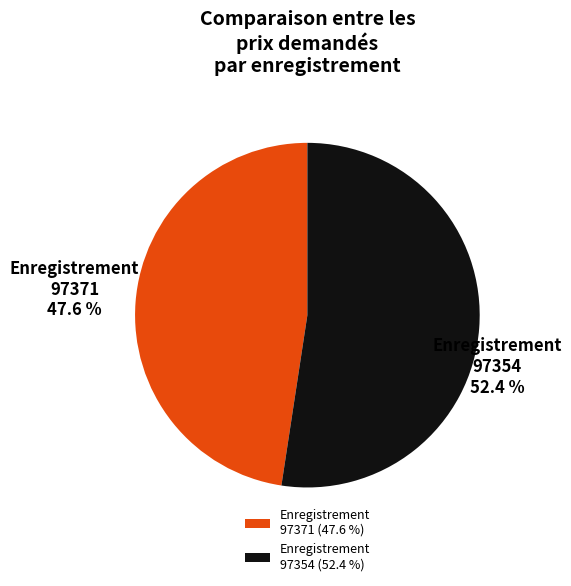

Is there any slice that represents more than half of the pie?

Yes